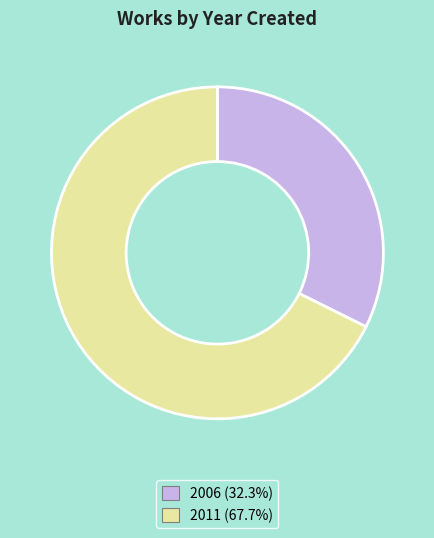

Is there a majority slice in this chart?

Yes